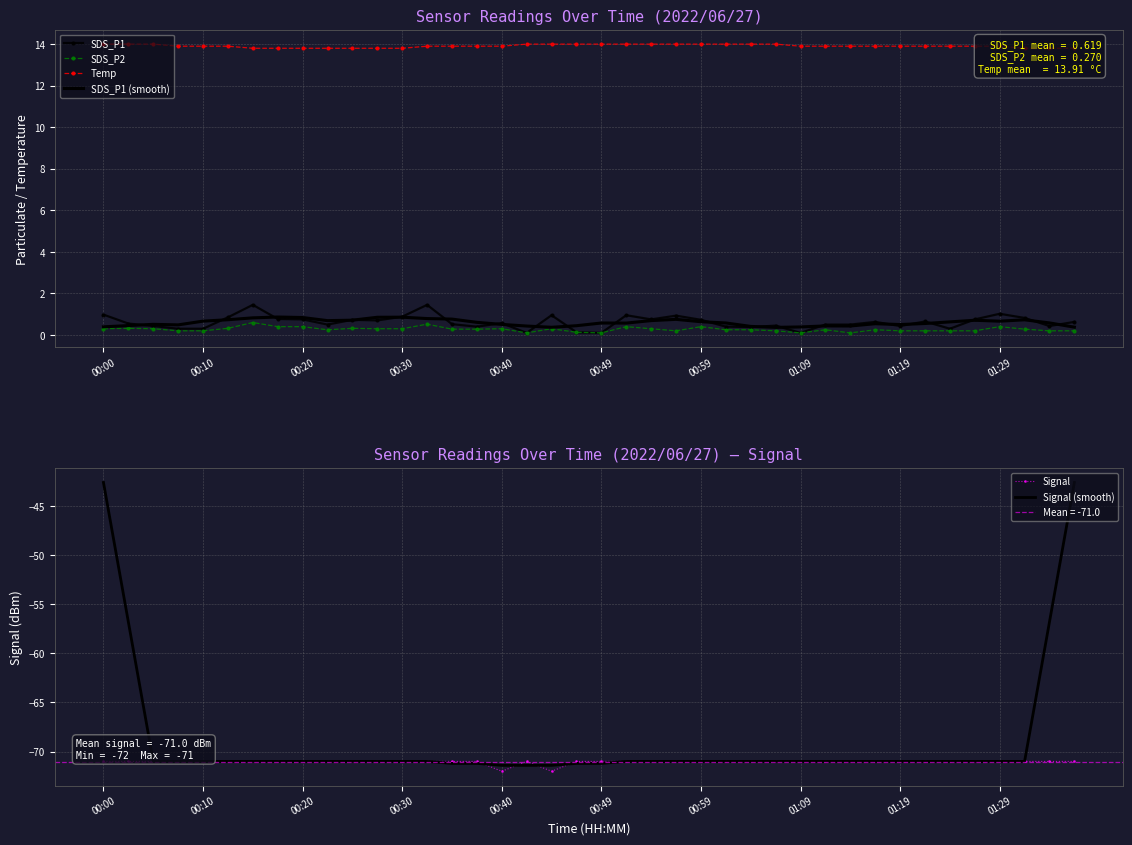

True or false: Temp and Signal (smooth) cross at least once.

False